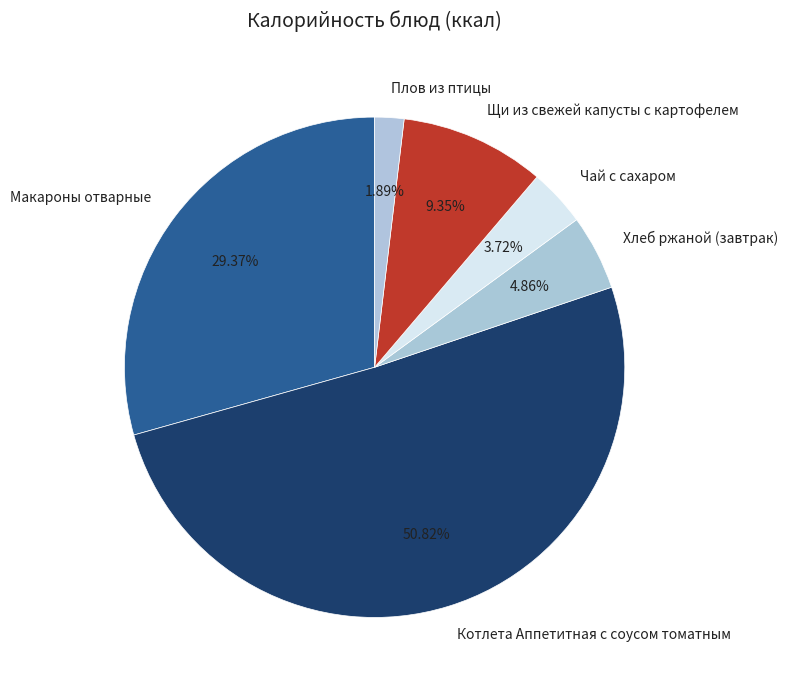

What is the largest slice in the pie chart?

Котлета Аппетитная с соусом томатным